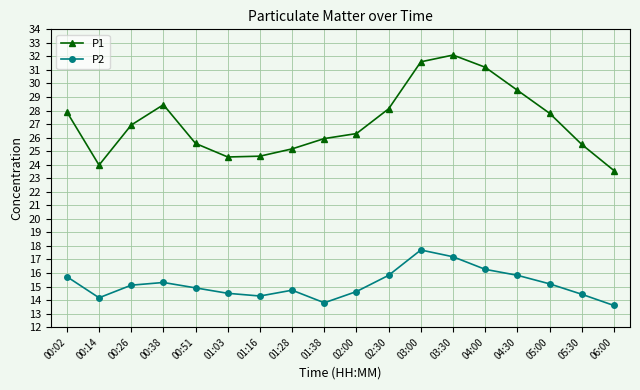

How many distinct data groups are displayed?

2